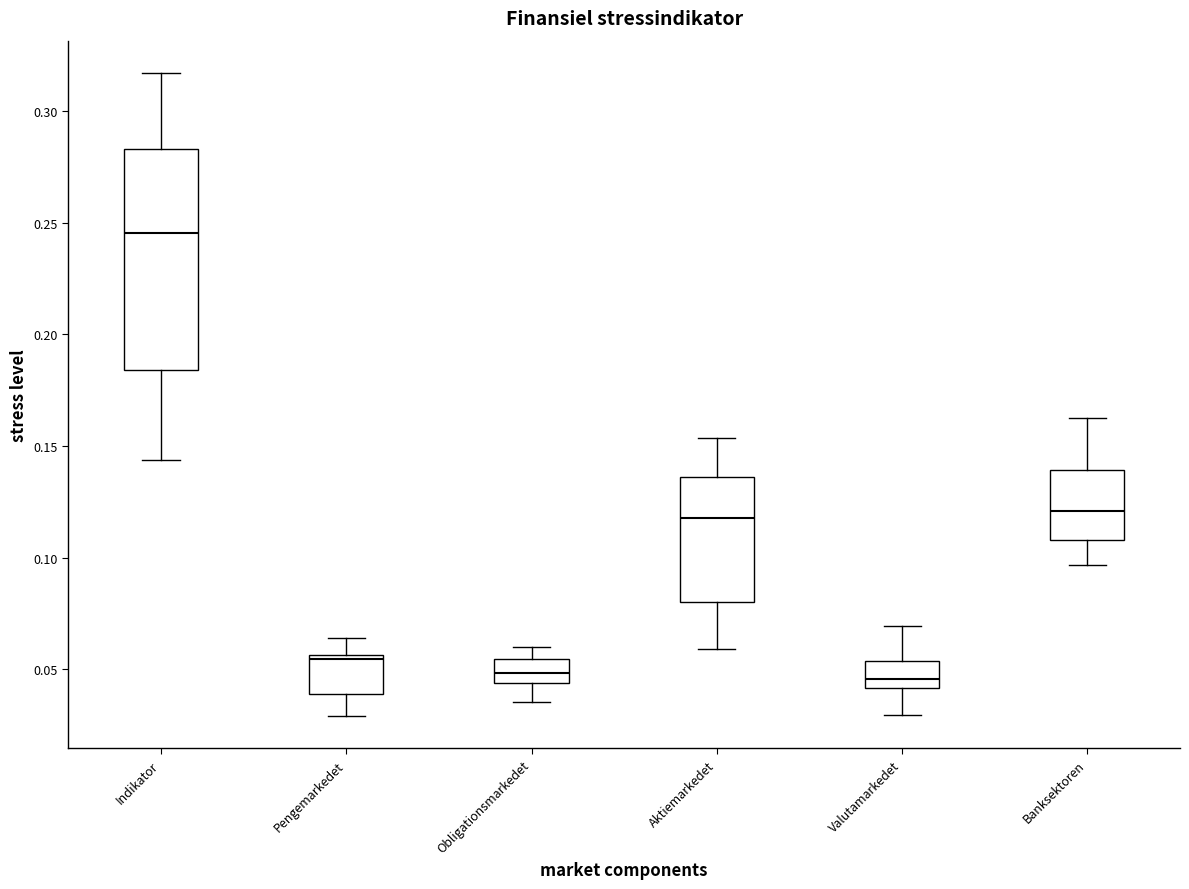

Reading left to right, read every box against the y-axis: the position of its median line, the range the box covers, and the ends of its whiskers. The values are not printed on the chart, so give them approximately, as read against the axis.

Indikator: median 0.245, box 0.185 to 0.285, whiskers 0.145 to 0.315
Pengemarkedet: median 0.055, box 0.040 to 0.055, whiskers 0.030 to 0.065
Obligationsmarkedet: median 0.050, box 0.045 to 0.055, whiskers 0.035 to 0.060
Aktiemarkedet: median 0.120, box 0.080 to 0.135, whiskers 0.060 to 0.155
Valutamarkedet: median 0.045, box 0.040 to 0.055, whiskers 0.030 to 0.070
Banksektoren: median 0.120, box 0.110 to 0.140, whiskers 0.095 to 0.165